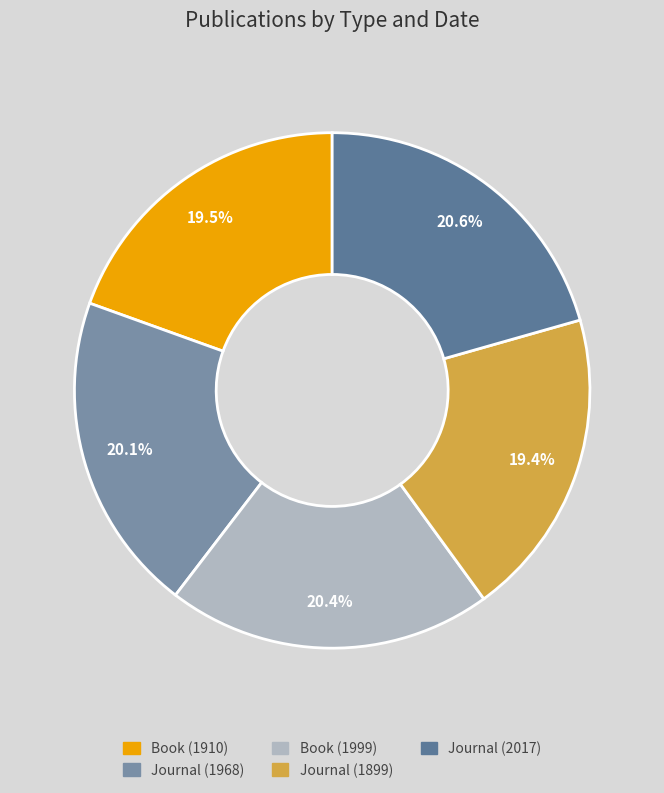

To the nearest percent, what percentage of the pie is Book (1999)?

20%